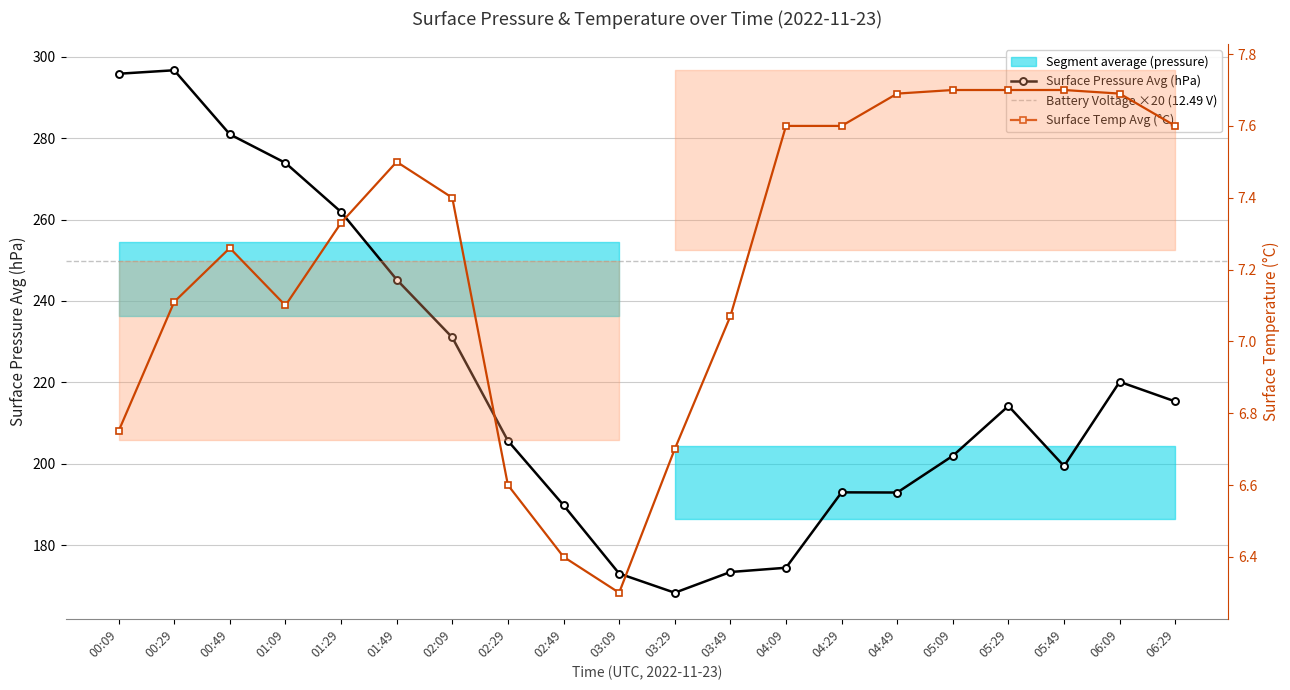

Rank the categories by surface_temp_avg value from lowest to highest.

03:09, 02:49, 02:29, 03:29, 00:09, 03:49, 01:09, 00:29, 00:49, 01:29, 02:09, 01:49, 04:09, 04:29, 06:29, 04:49, 06:09, 05:09, 05:29, 05:49